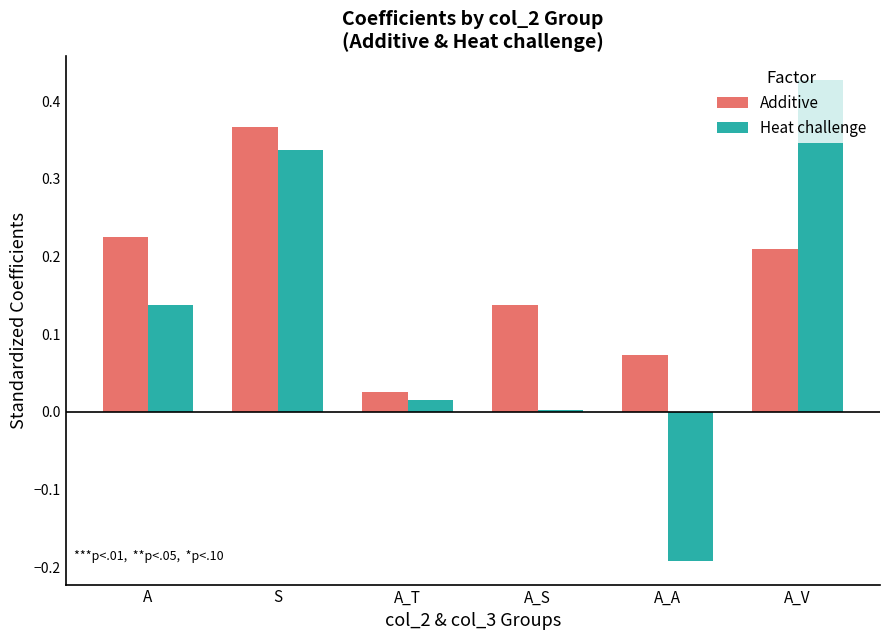

Which category has the lowest value across all series?

A_A